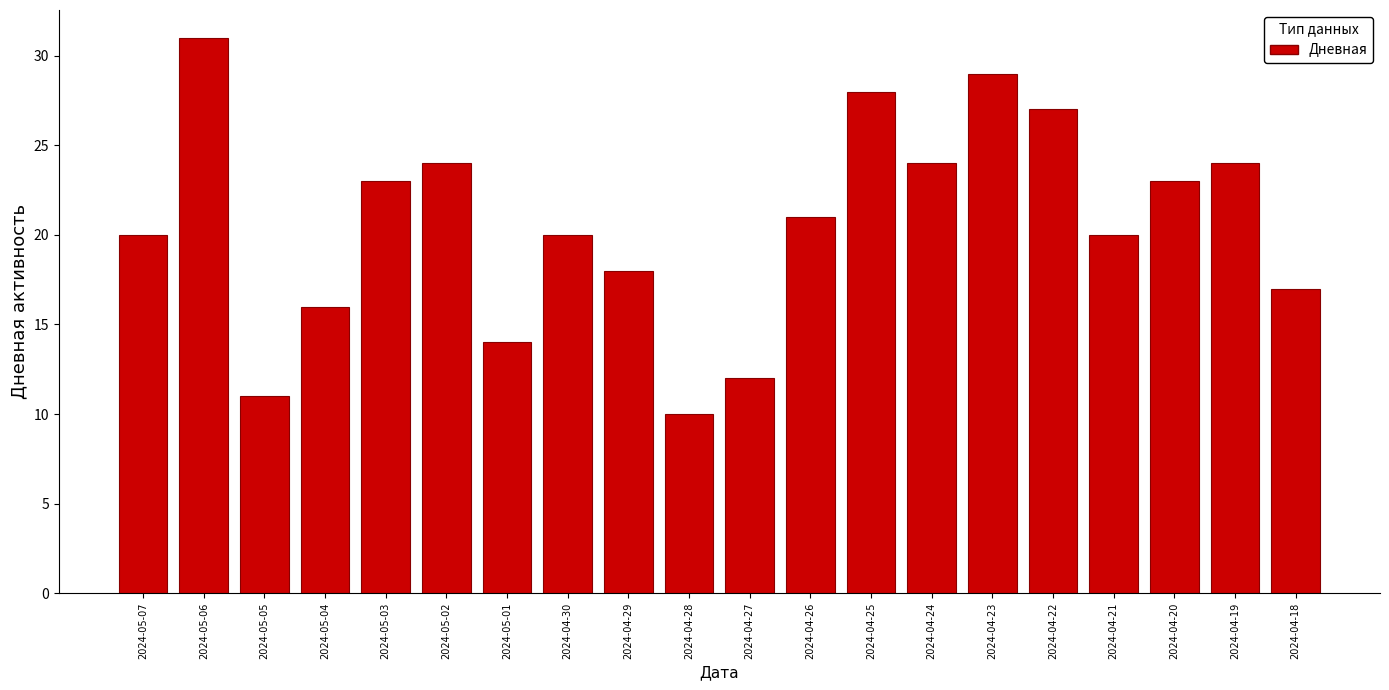

Which category has the lowest value across all series?

2024-04-28